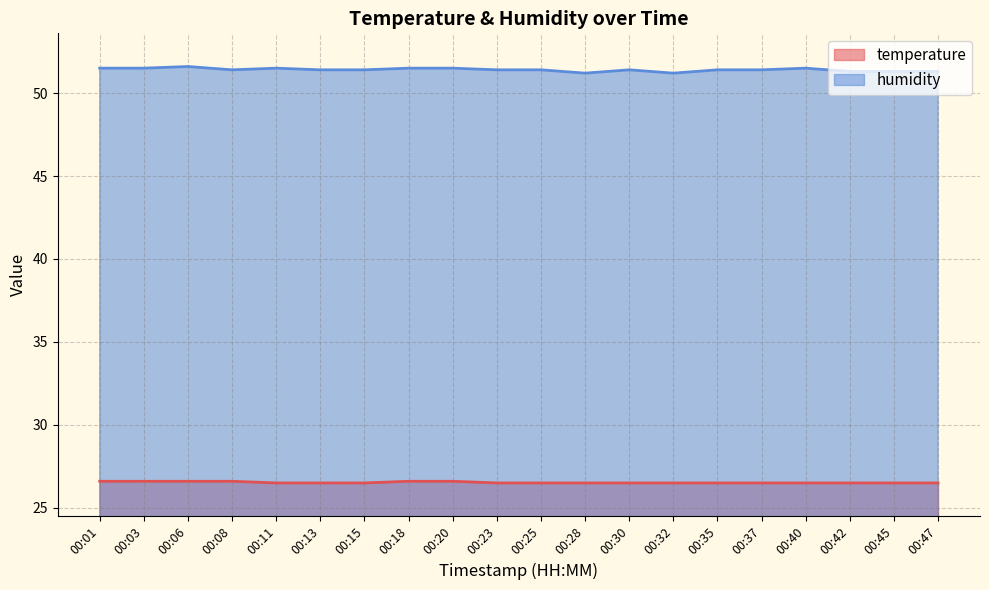

Reading left to right, list all the values displayed in this chart.

temperature: 26.6	26.6	26.6	26.6	26.5	26.5	26.5	26.6	26.6	26.5	26.5	26.5	26.5	26.5	26.5	26.5	26.5	26.5	26.5	26.5
humidity: 51.5	51.5	51.6	51.4	51.5	51.4	51.4	51.5	51.5	51.4	51.4	51.2	51.4	51.2	51.4	51.4	51.5	51.3	51.3	51.3